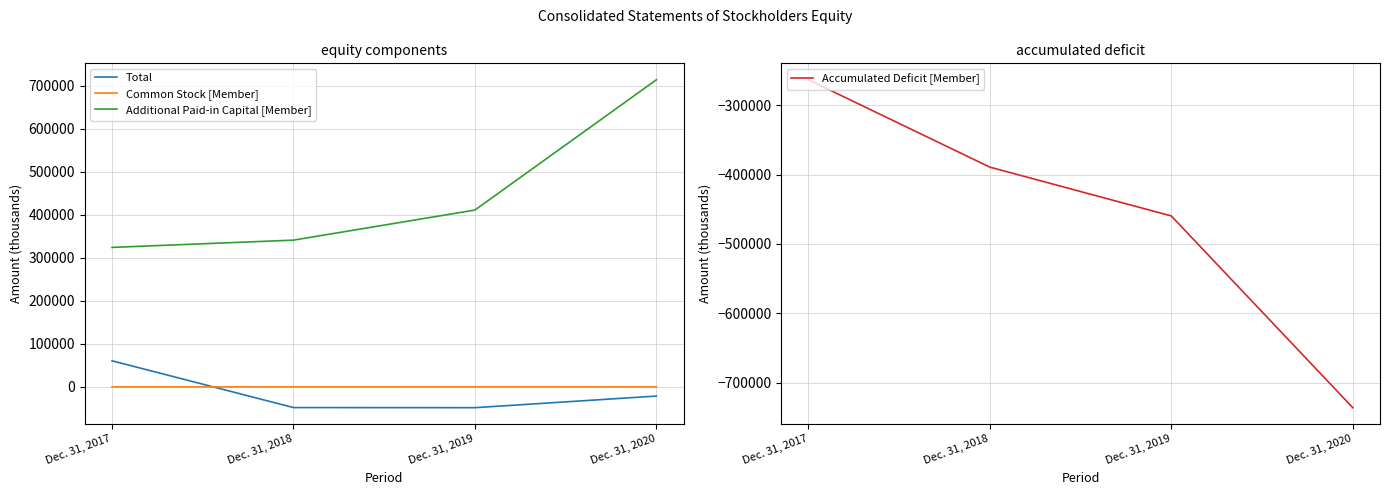

List the series in order of their peak value, lowest first.

Accumulated Deficit [Member], Common Stock [Member], Total, Additional Paid-in Capital [Member]